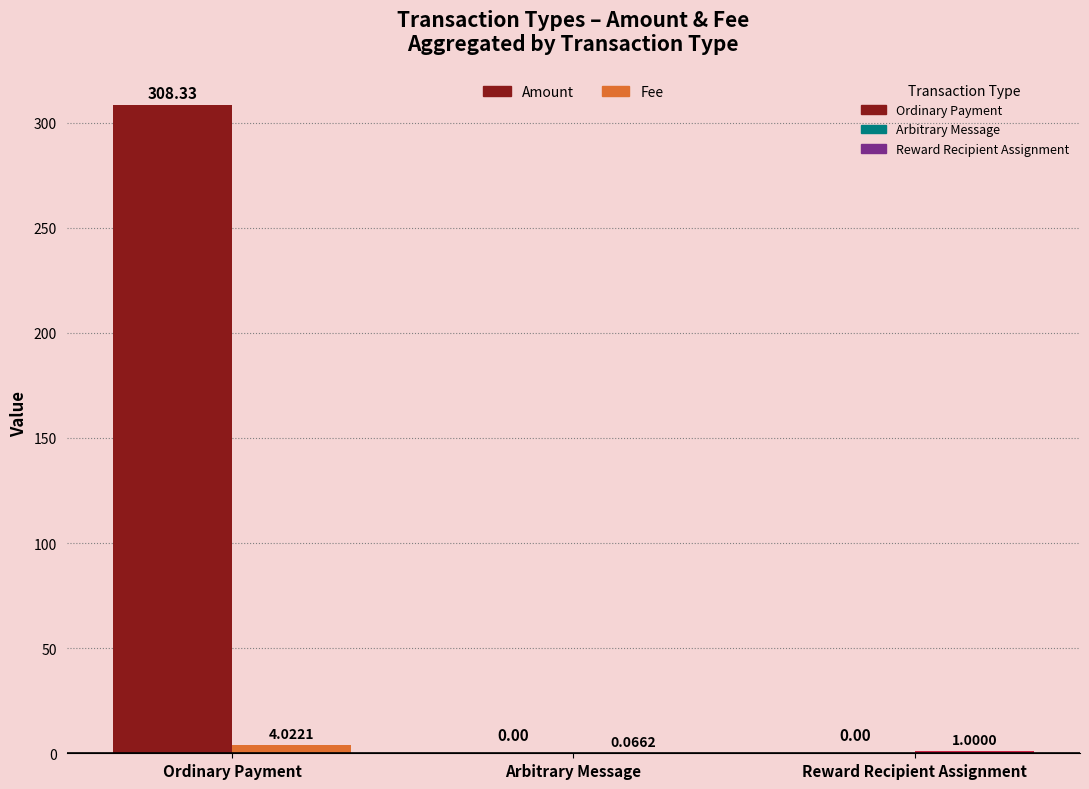

How many groups of bars are there?

3